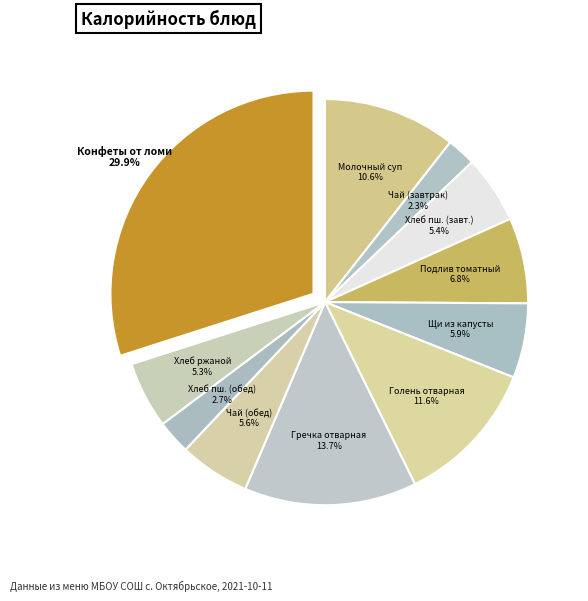

Do Хлеб пш. (обед) and Гречка отварная together represent more than half of the pie?

No